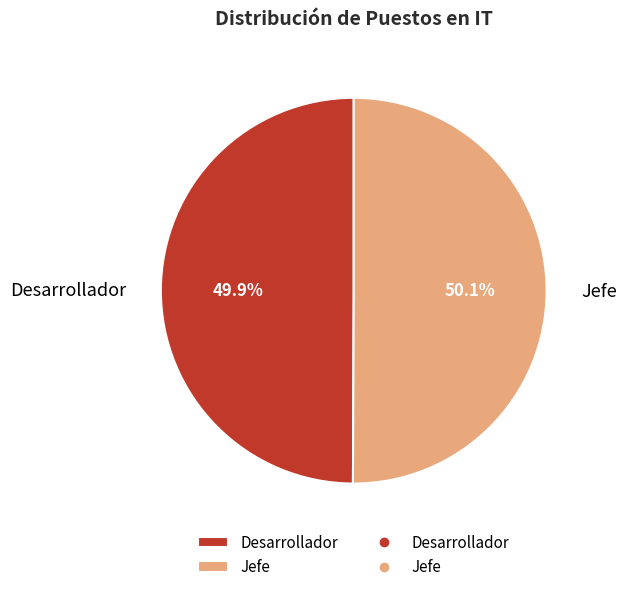

How many segments does this pie chart have?

2